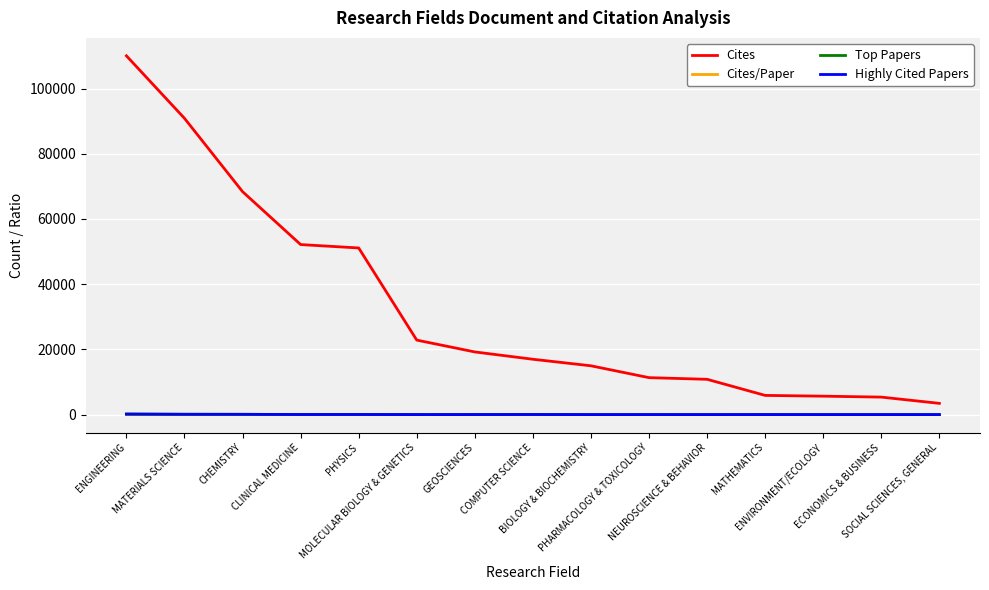

List the labels in order of Top Papers value, largest first.

ENGINEERING, MATERIALS SCIENCE, CHEMISTRY, PHYSICS, CLINICAL MEDICINE, COMPUTER SCIENCE, GEOSCIENCES, MATHEMATICS, MOLECULAR BIOLOGY & GENETICS, PHARMACOLOGY & TOXICOLOGY, SOCIAL SCIENCES, GENERAL, ENVIRONMENT/ECOLOGY, ECONOMICS & BUSINESS, NEUROSCIENCE & BEHAVIOR, BIOLOGY & BIOCHEMISTRY